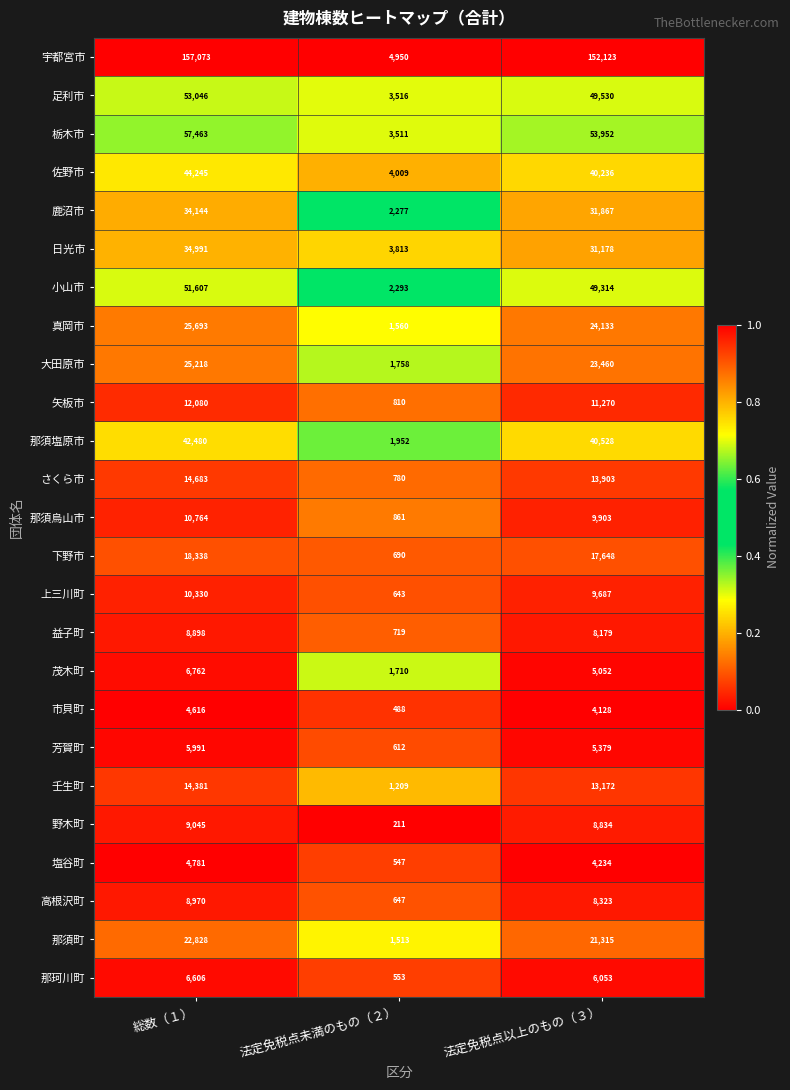

What is the lowest value of the 野木町 series?

211